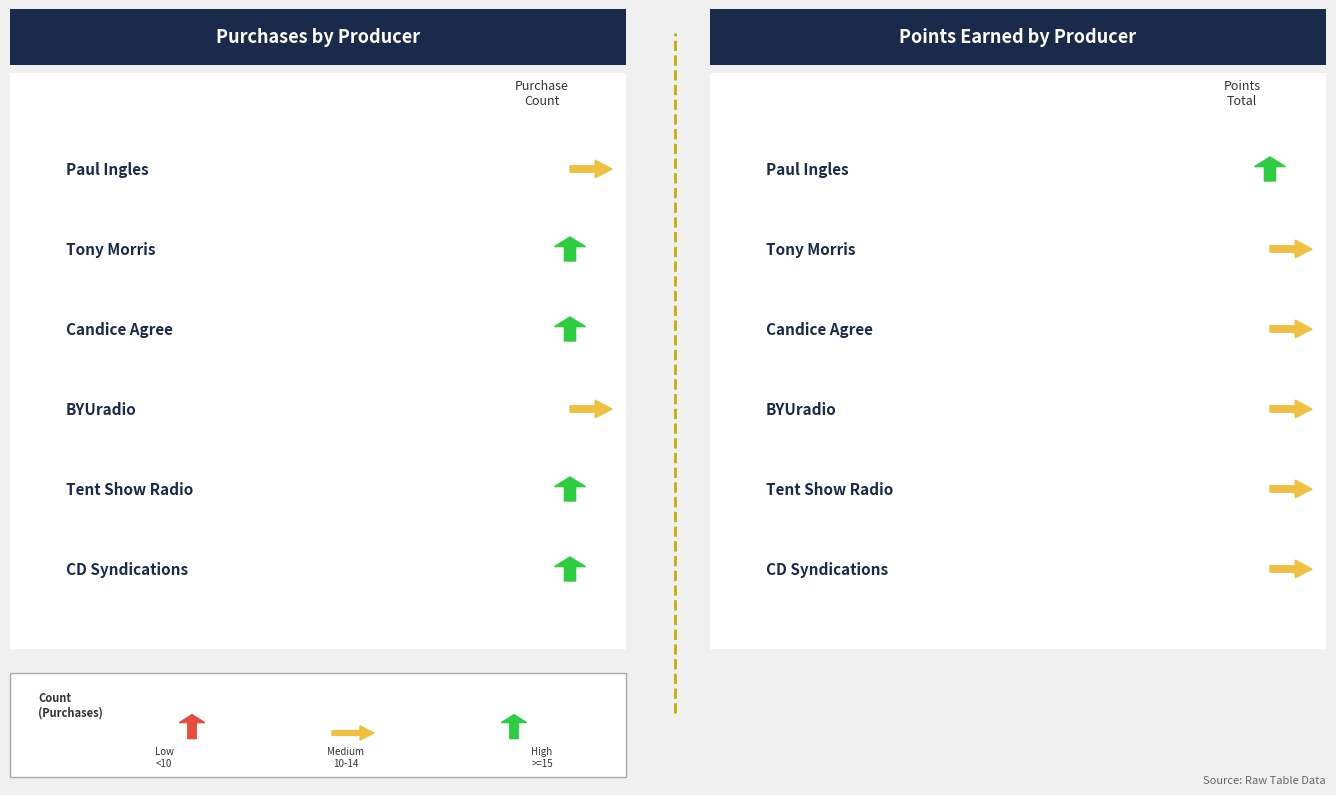

The Points series shows 3540 at 0. True or false?

True